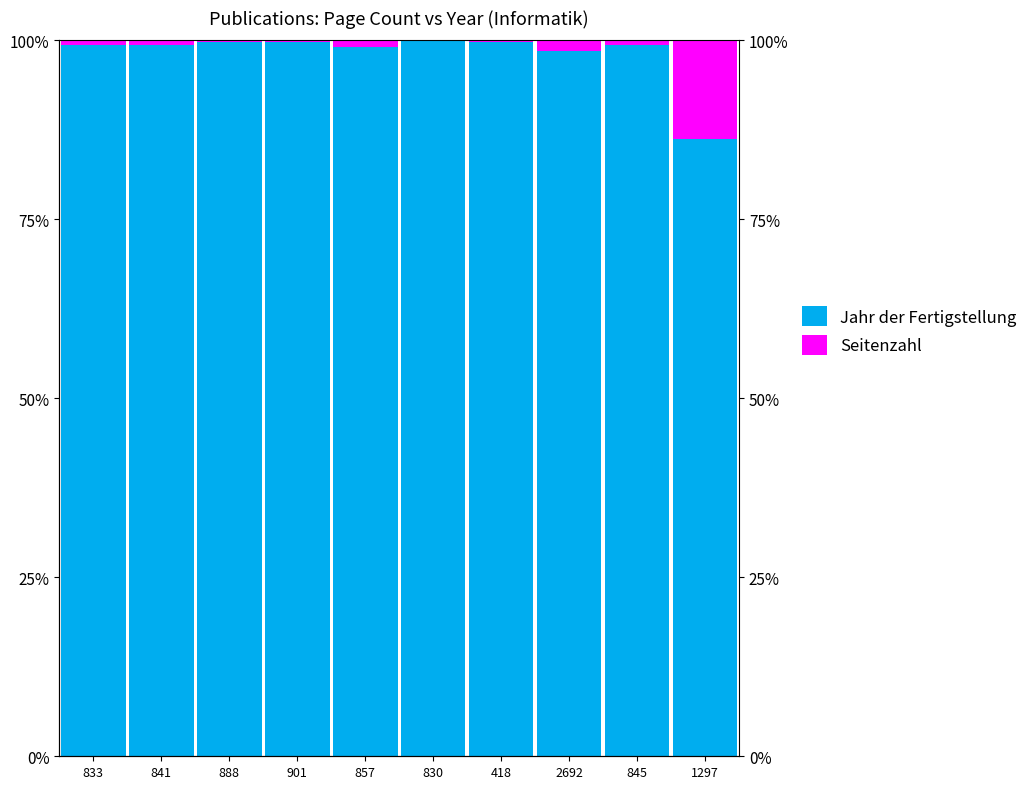

How many values in the Jahr der Fertigstellung series exceed 99?

8